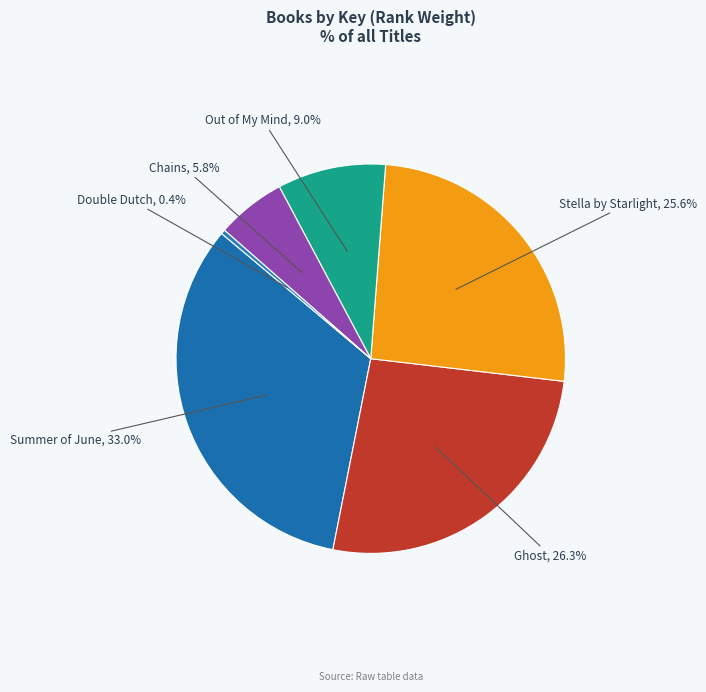

What percentage is the Chains slice, to the nearest percent?

6%